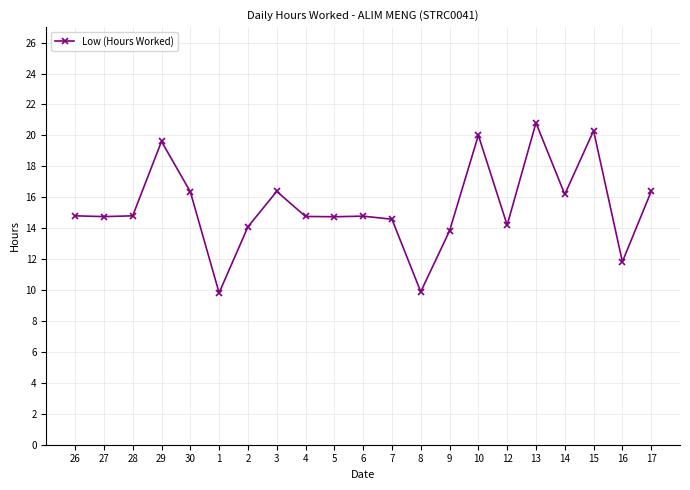

What is the difference between the maximum and second lowest values?

10.9